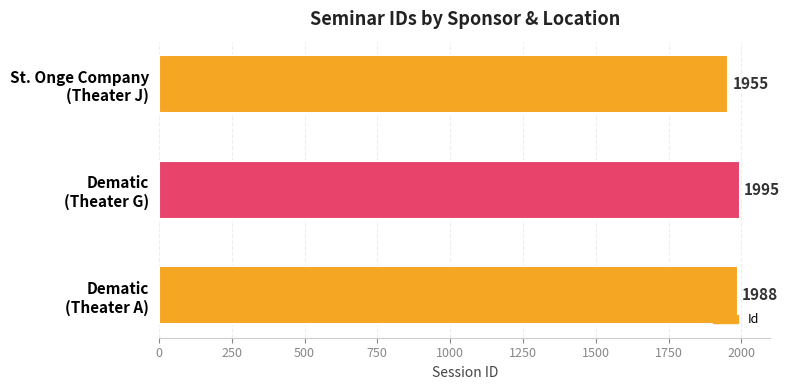

Reading top to bottom, transcribe all the data shown in this chart.

1955	1995	1988